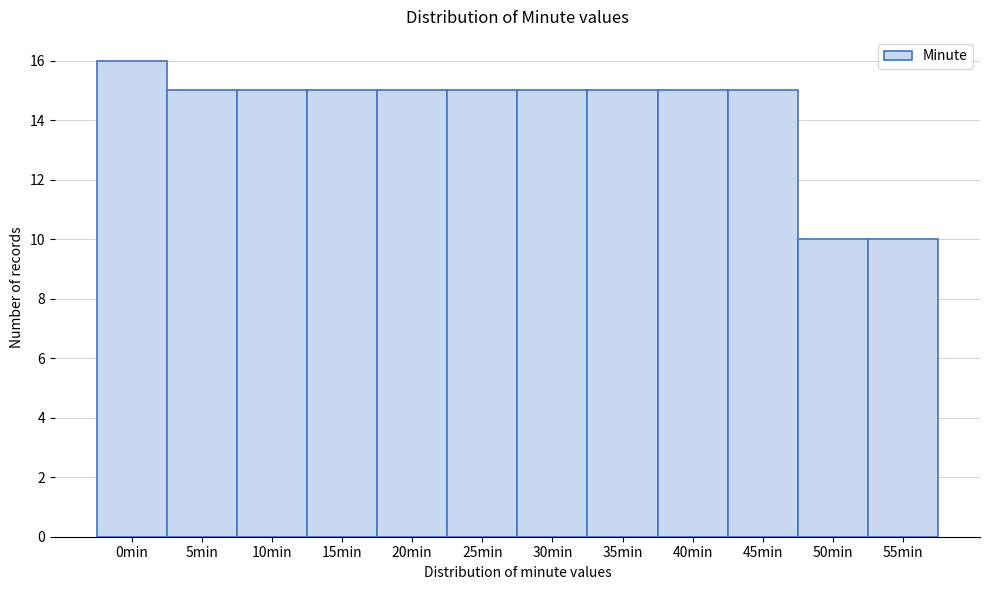

Reading left to right, transcribe all the data shown in this chart.

16	15	15	15	15	15	15	15	15	15	10	10